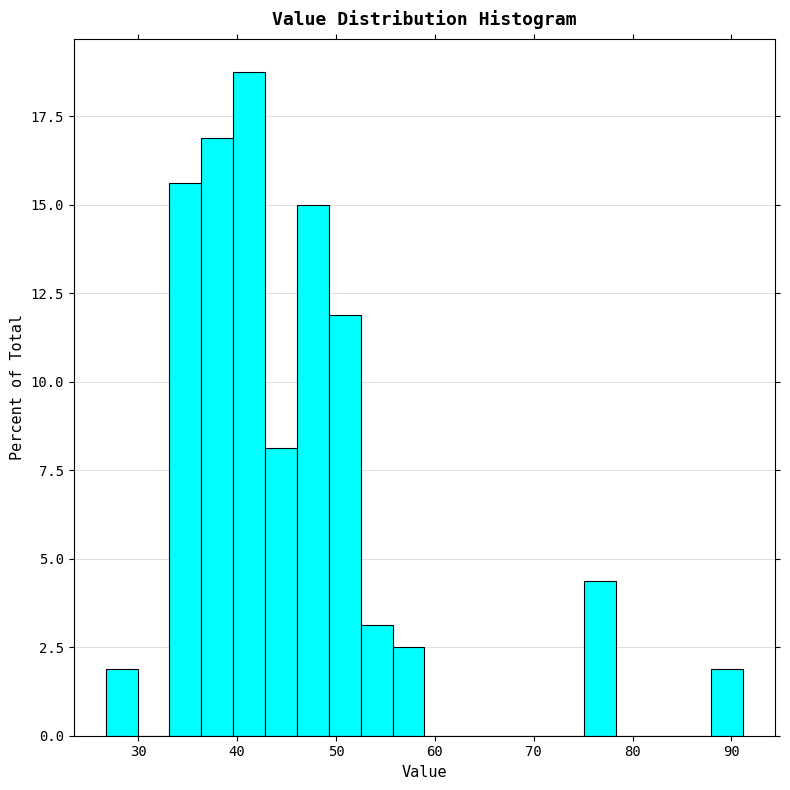

Read against the x-axis, roughly where is the centre of the tallest bar?

41